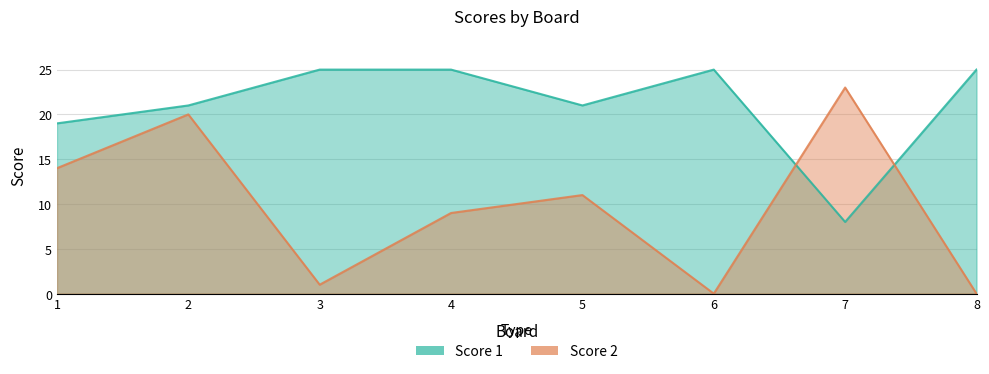

Reading left to right, transcribe all the data shown in this chart.

Score 1: 1=19	2=21	3=25	4=25	5=21	6=25	7=8	8=25
Score 2: 1=14	2=20	3=1	4=9	5=11	6=0	7=23	8=0